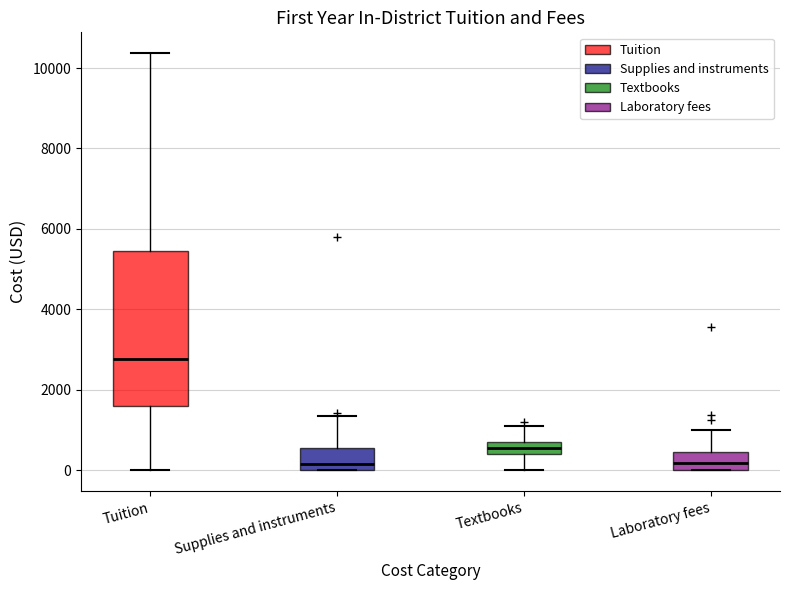

Reading left to right, transcribe this box plot: for each box, give where its median line is, the range the box spans, and where its two whiskers end, as read against the y-axis. The values are not printed on the chart, so give them approximately, as read against the axis.

Tuition: median 2800, box 1600 to 5400, whiskers 0 to 10400
Supplies and instruments: median 200, box 0 to 600, whiskers 0 to 1400
Textbooks: median 600, box 400 to 800, whiskers 0 to 1200
Laboratory fees: median 200, box 0 to 400, whiskers 0 to 1000